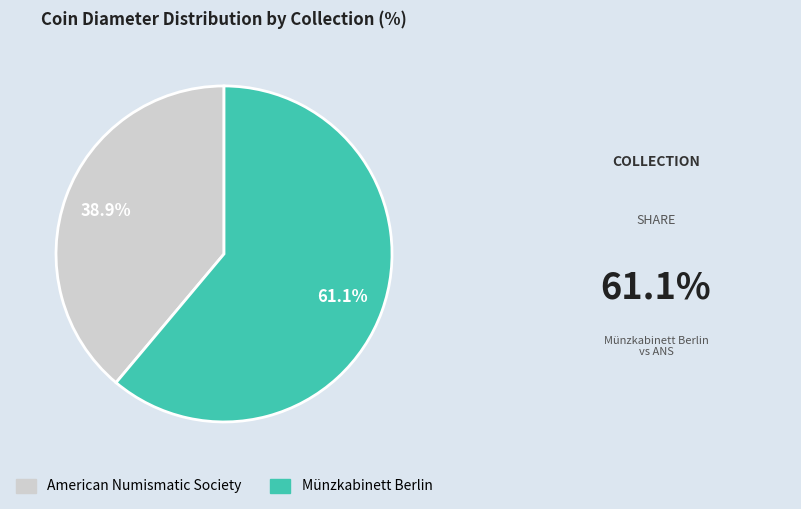

How many segments does this pie chart have?

2